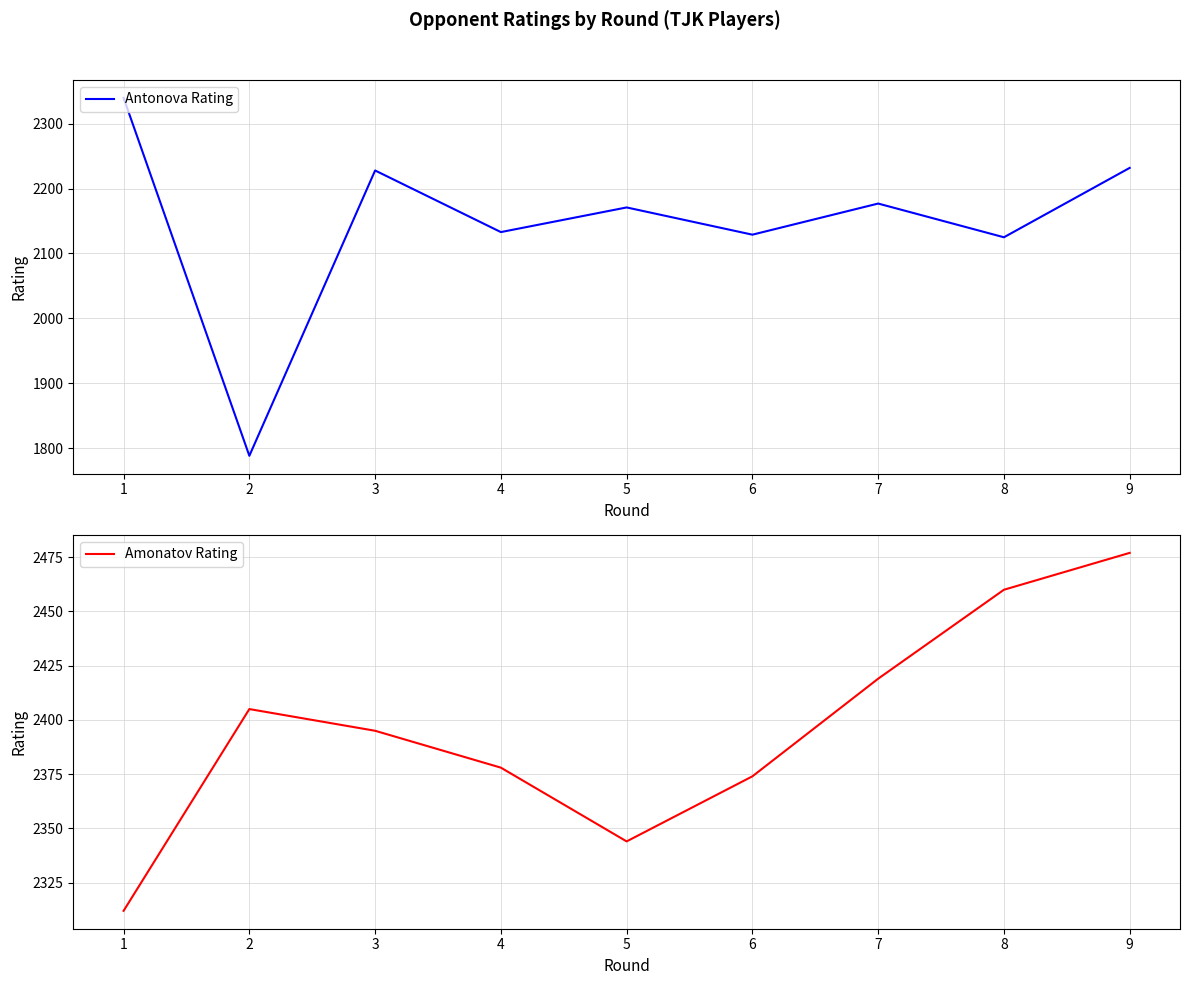

At which category does the chart reach its peak across all series?

9